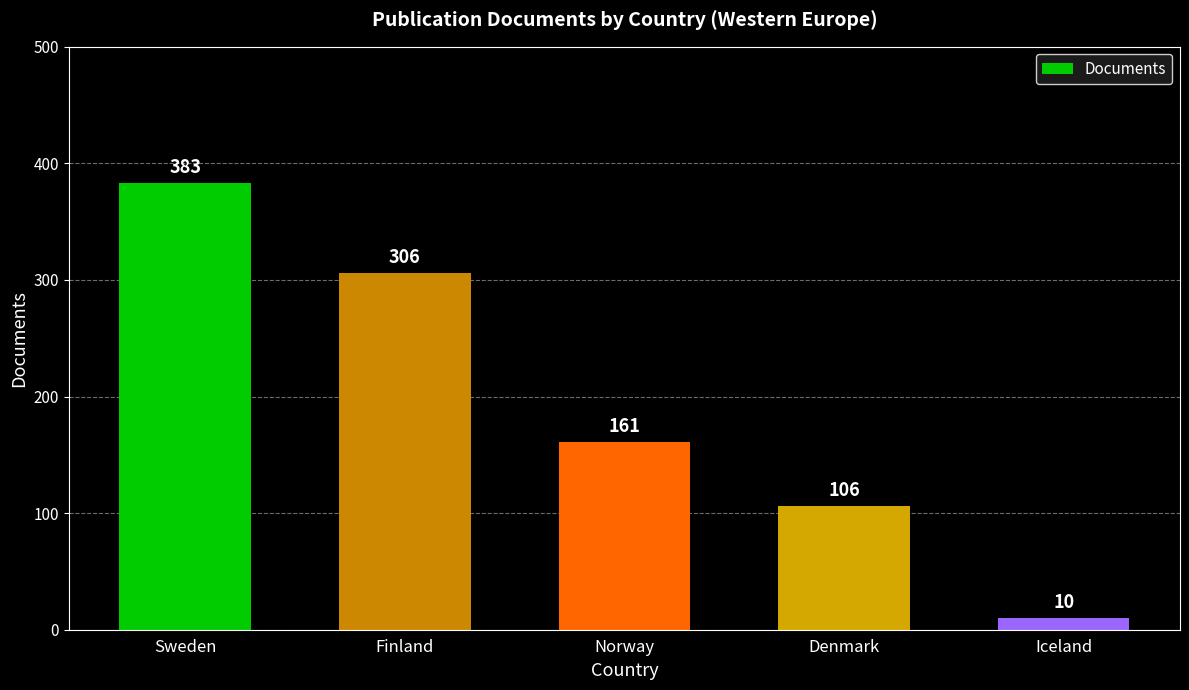

Reading right to left, extract all data points from this chart.

10	106	161	306	383